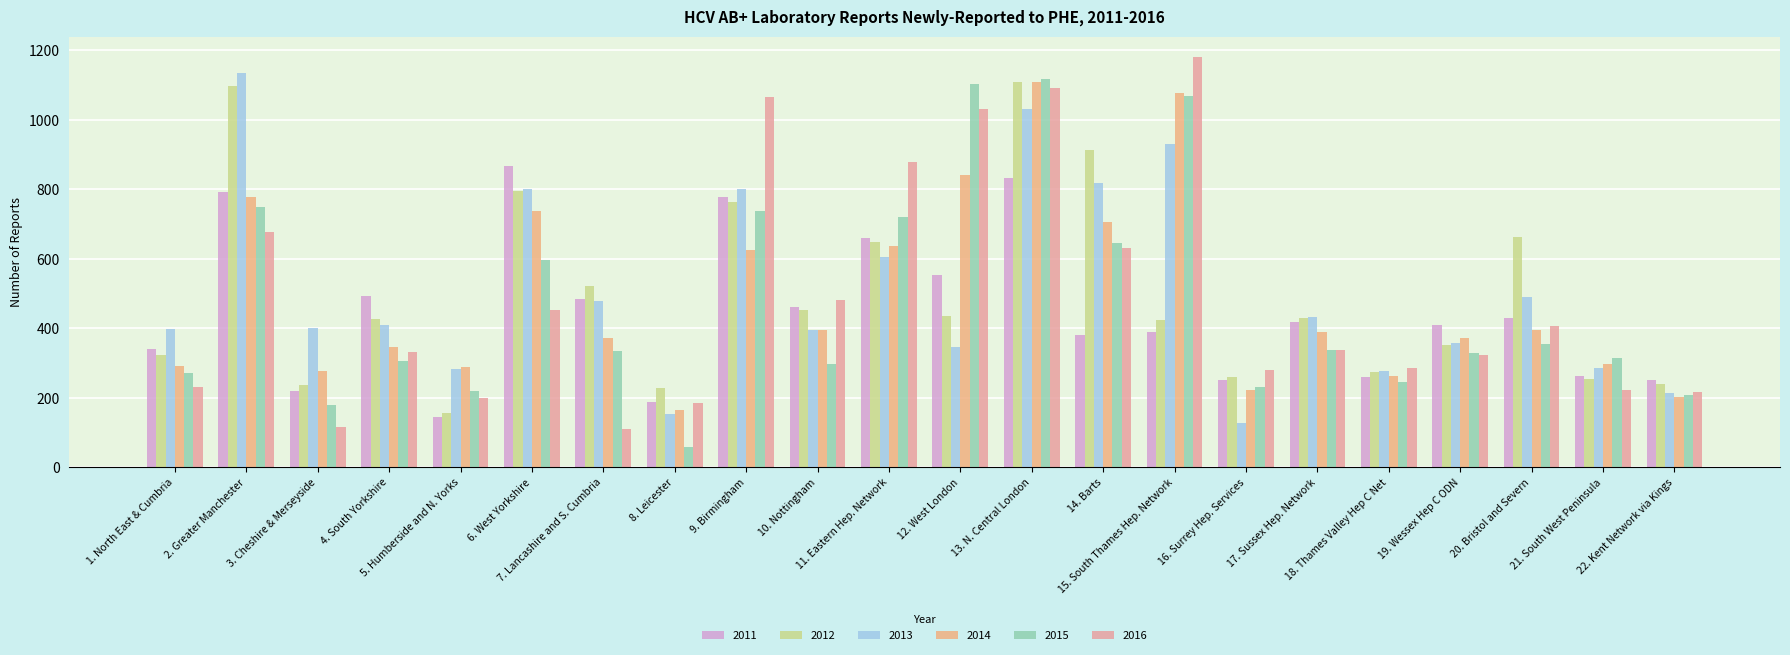

Does the chart contain any negative values?

No